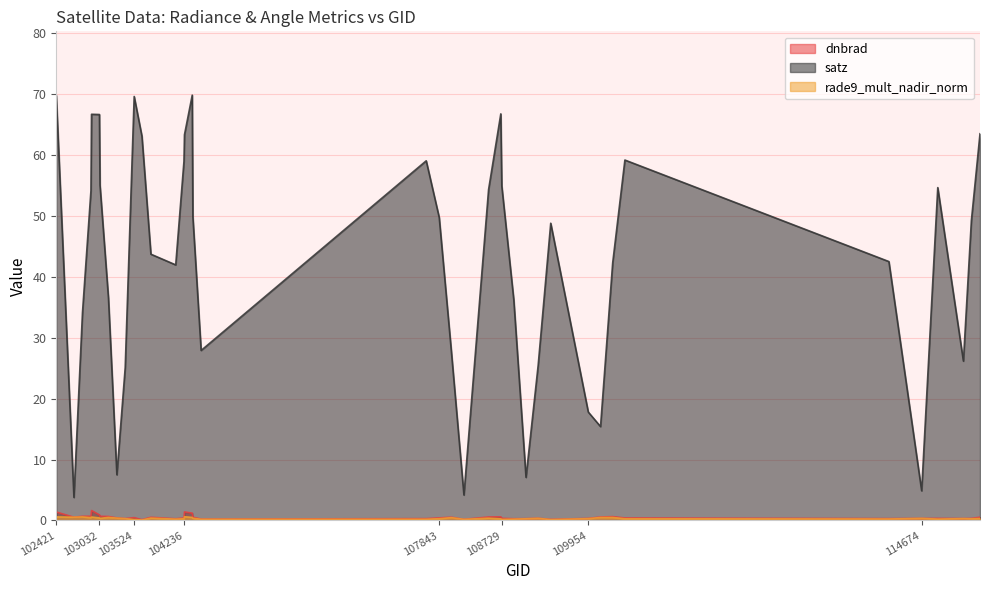

How many categories are shown in the chart?

40